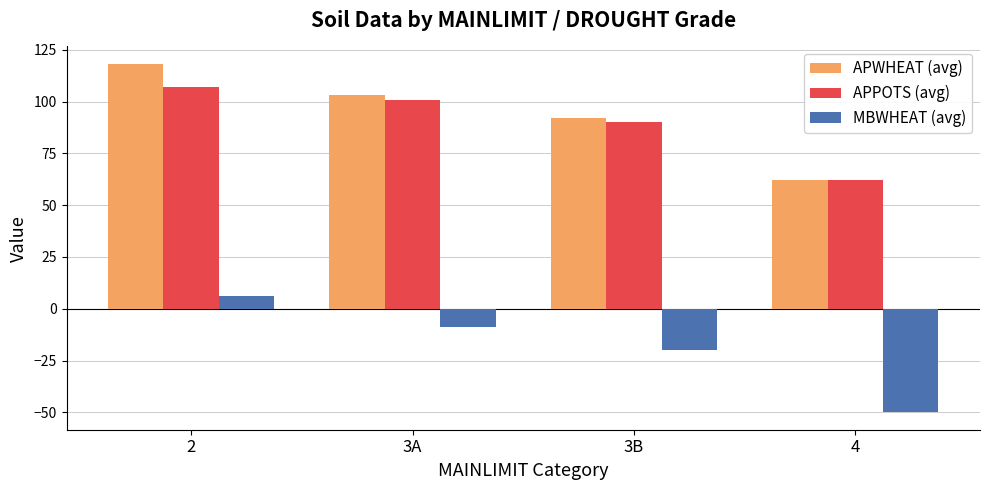

Read the APPOTS (avg) value at 3A.

100.8